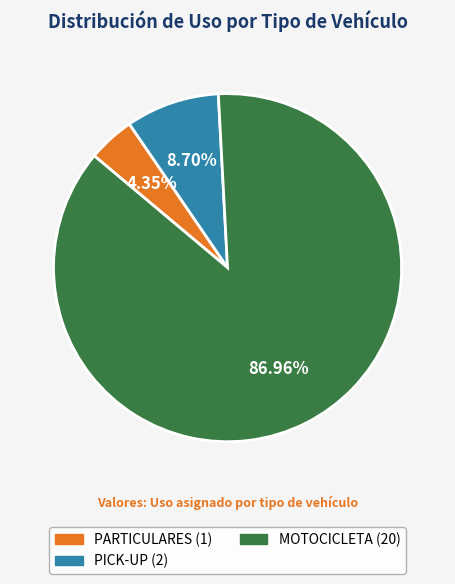

Does any single category account for the majority?

Yes